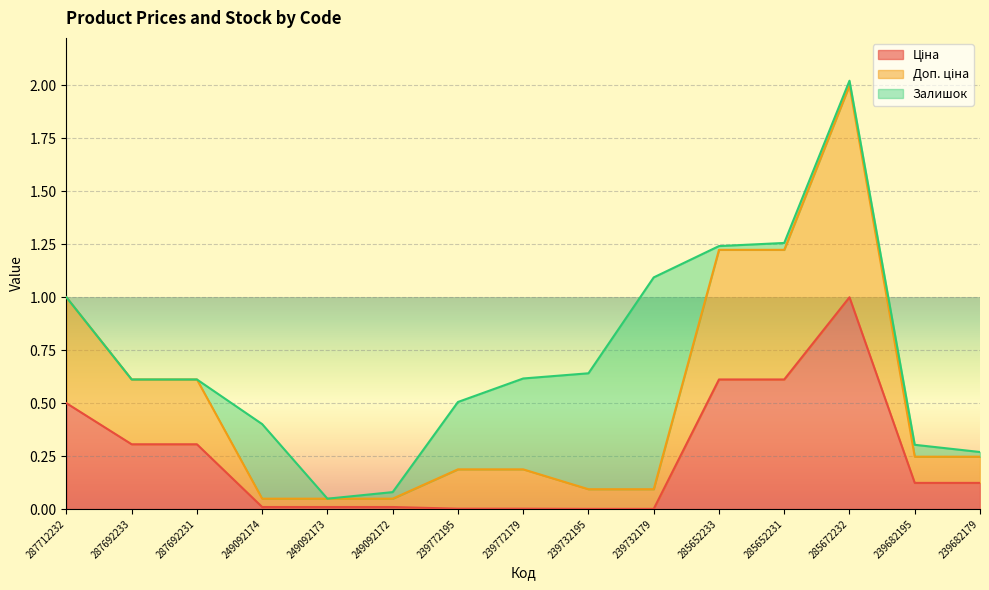

What is the total value across all series at 287712232?

1.0